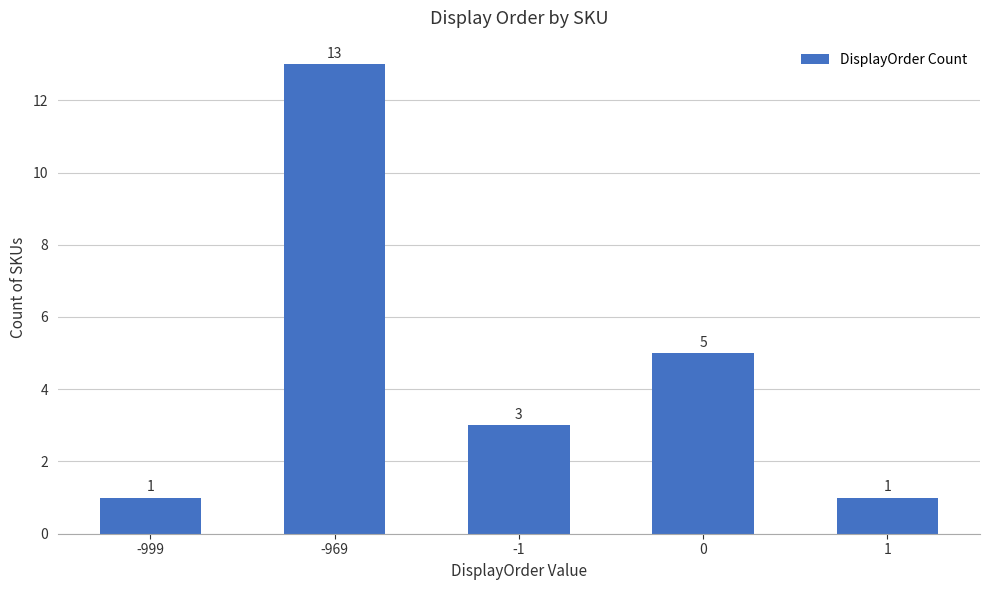

What is the minimum value shown in the chart?

1